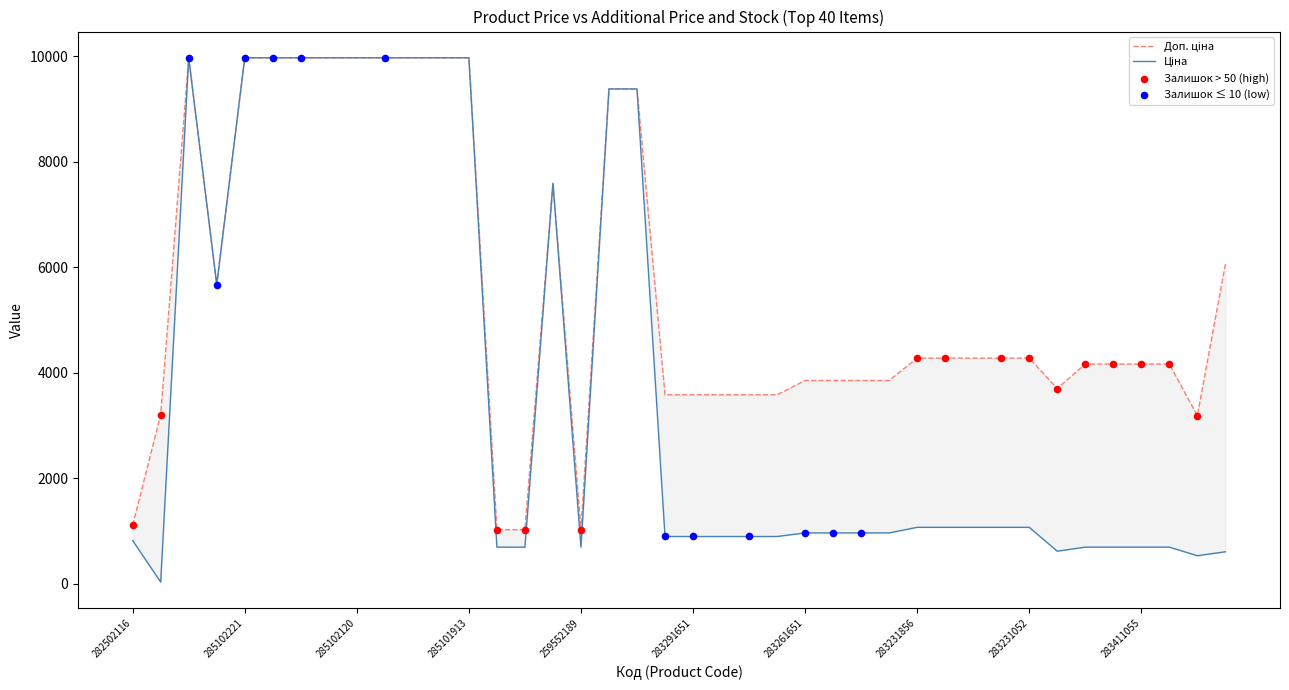

What is the total value across all series at 283231856?

5348.9